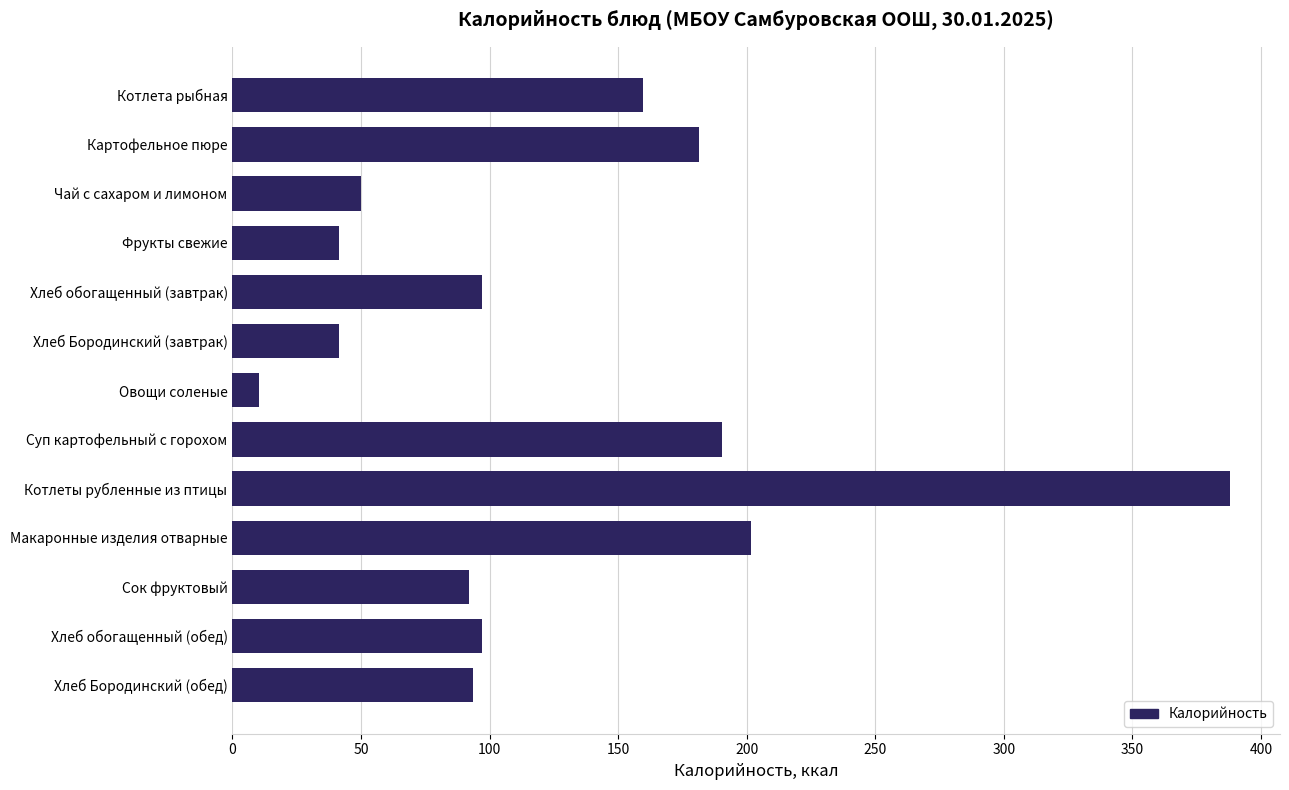

True or false: the data shows 97.2 at Хлеб обогащенный (обед).

True